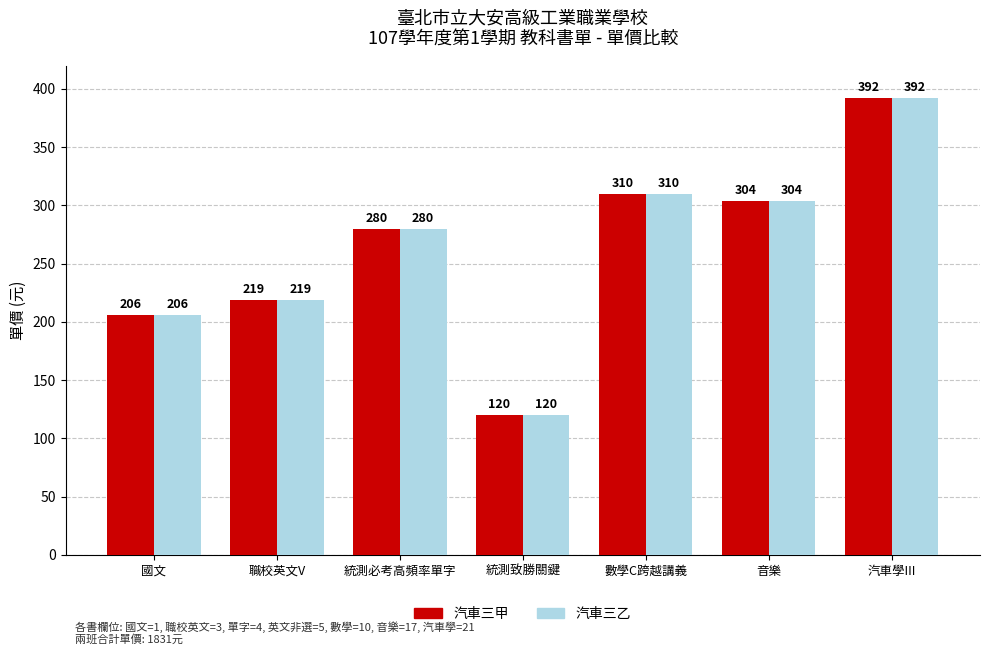

Read the 汽車三乙 value at 音樂.

304